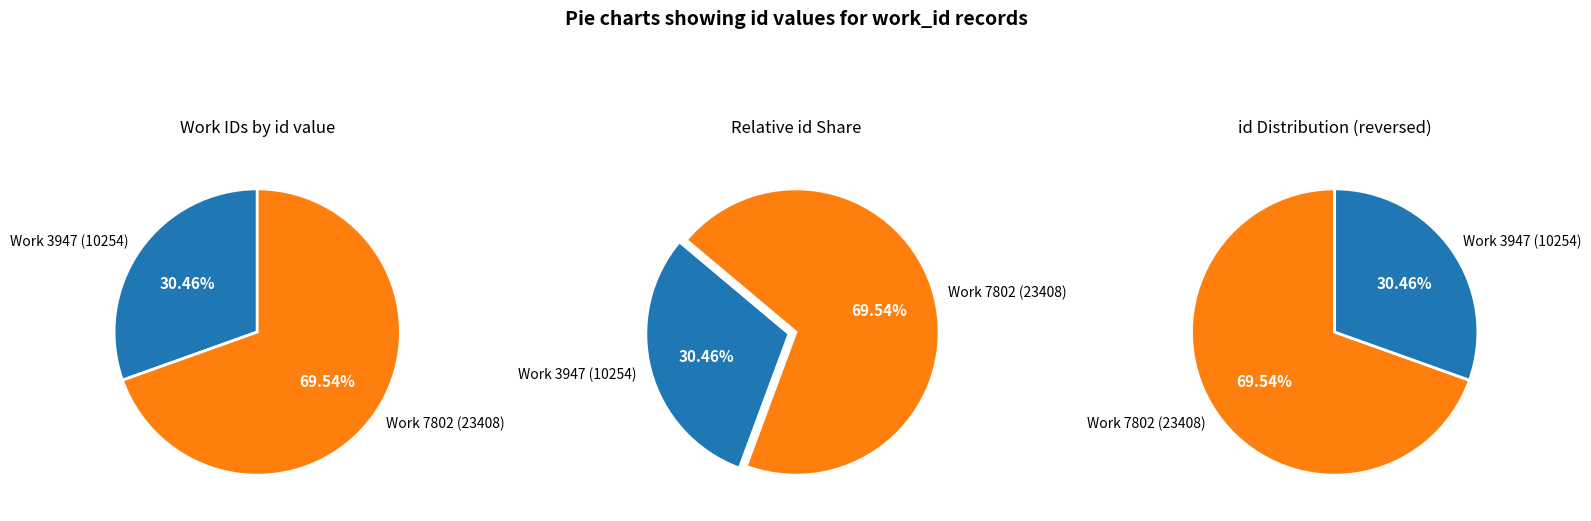

The Work 3947 (id: 10254) slice represents 36% of the pie. True or false?

False